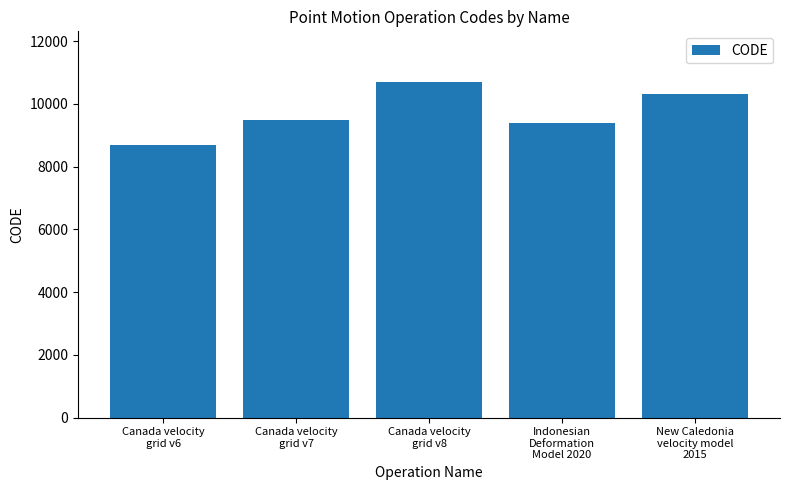

Reading right to left, extract all data points from this chart.

10323	9375	10707	9483	8676